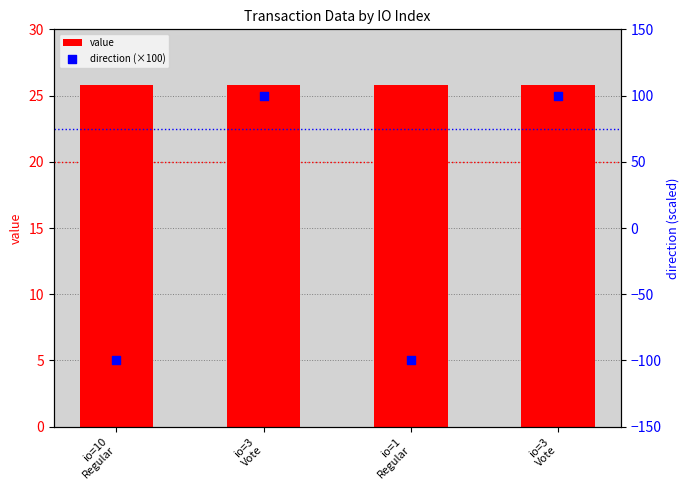

At how many categories does at least one series exceed -96?

4